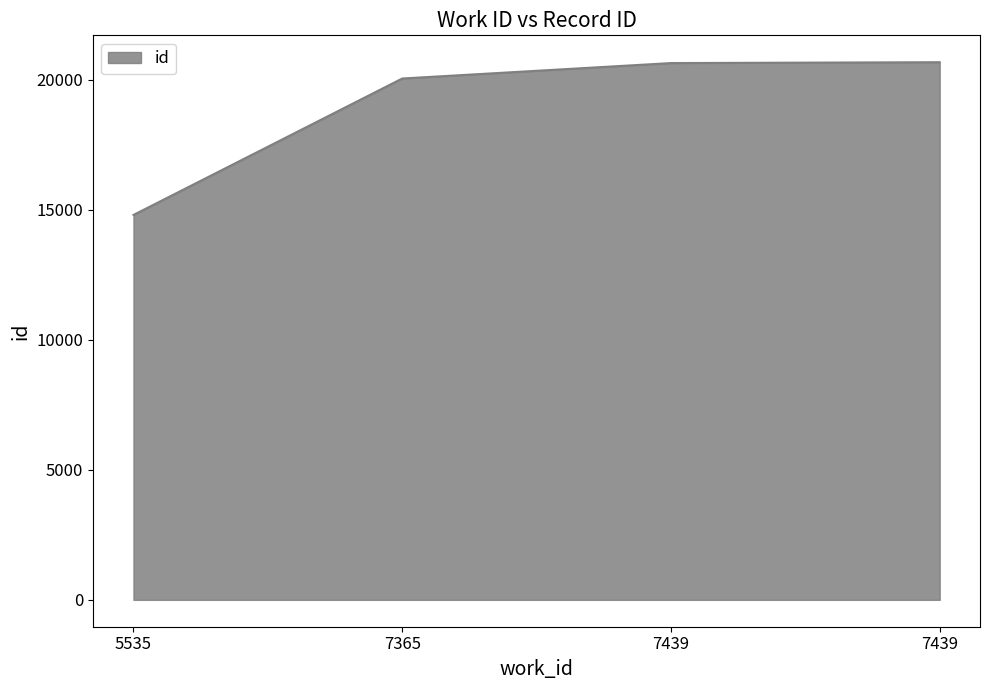

Is it true that the value at 7439 is 35421?

False